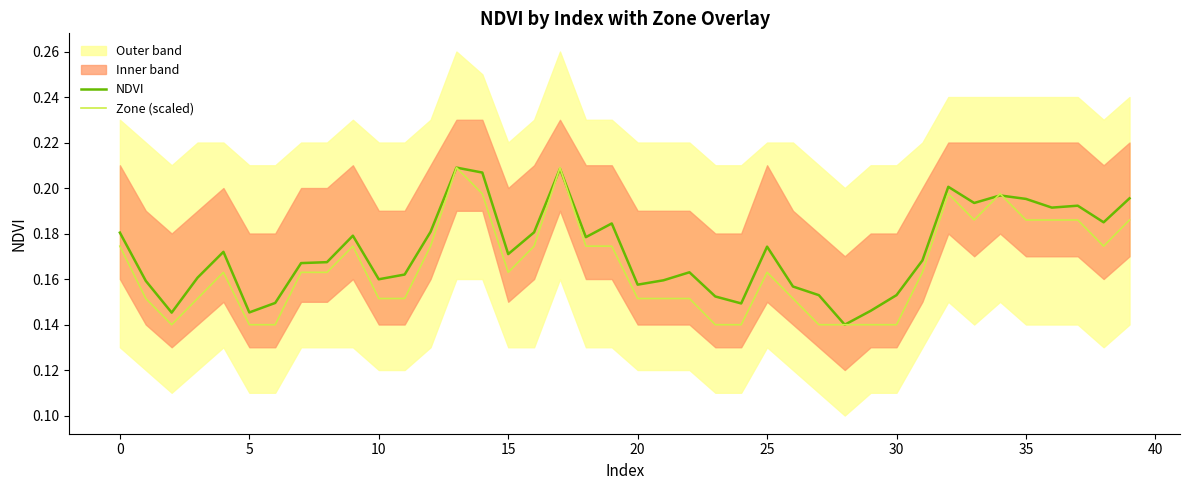

Which series has the largest total across all categories?

NDVI